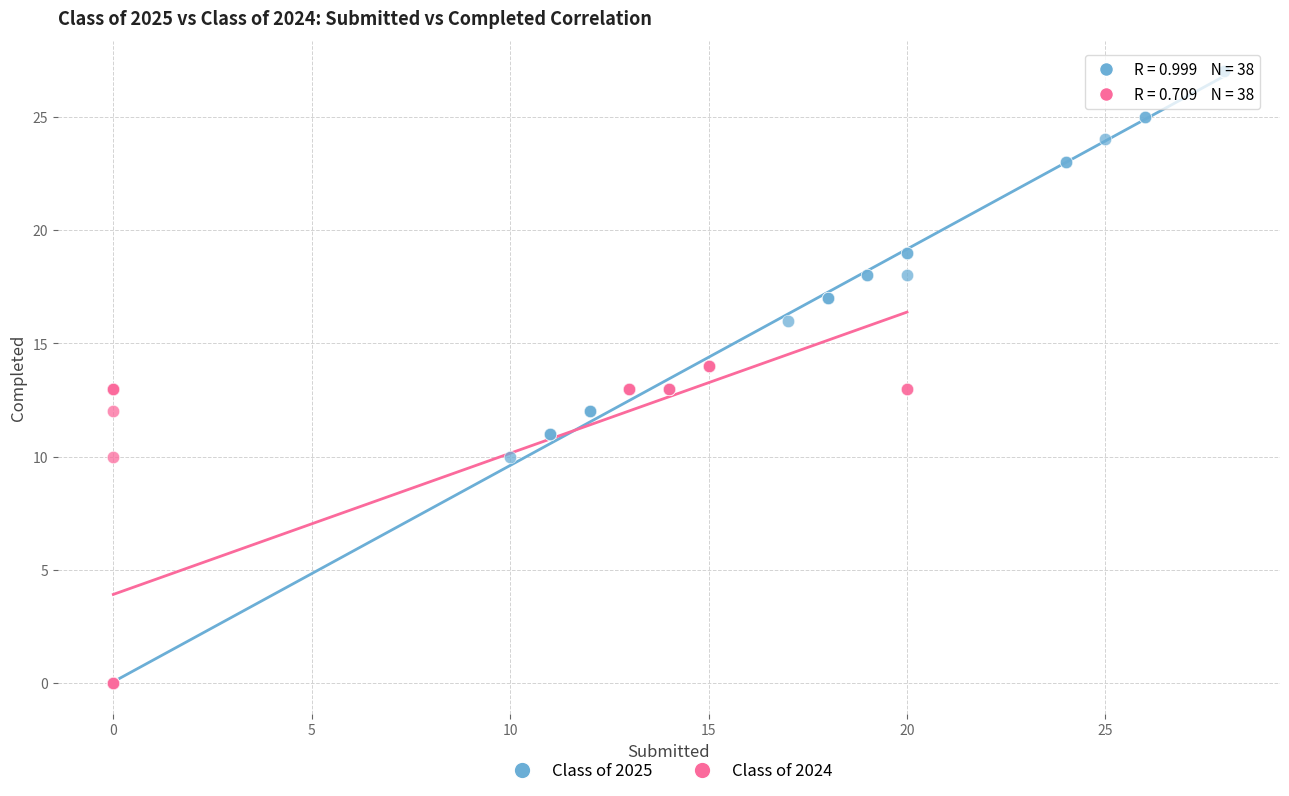

What are all the series names shown in the legend?

Class of 2025, Class of 2024